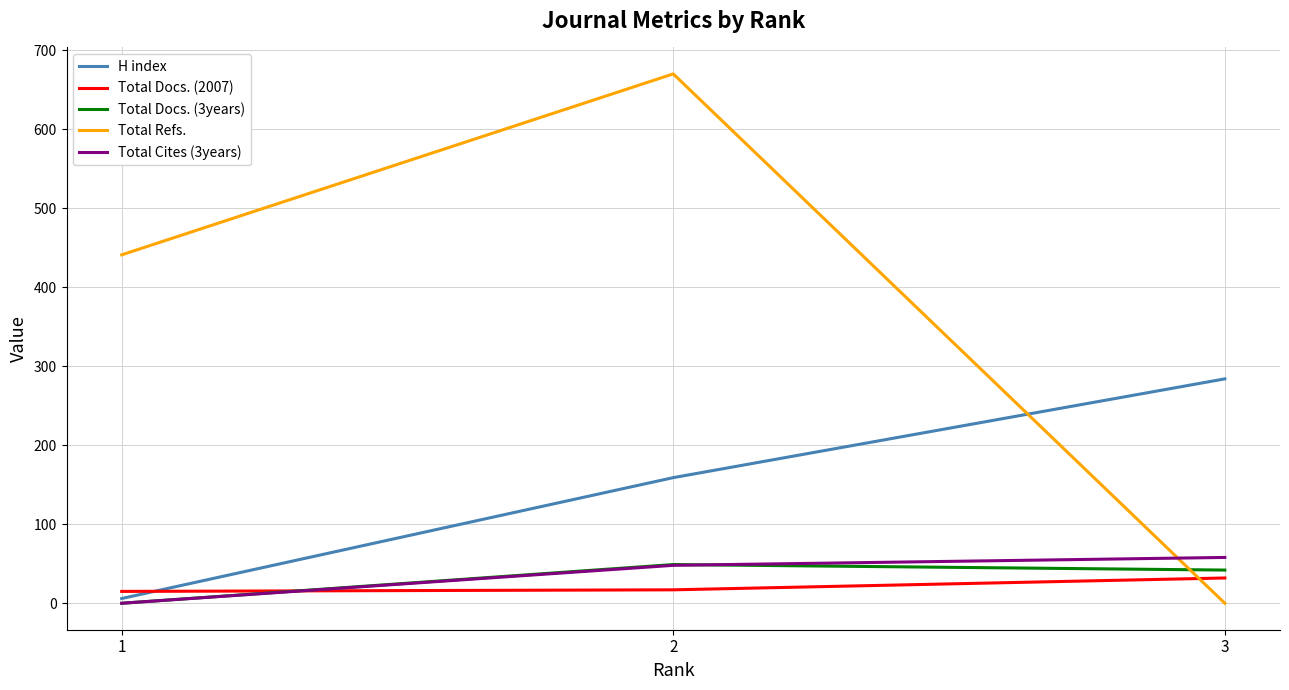

The value of Total Refs. at 2 is 670. True or false?

True